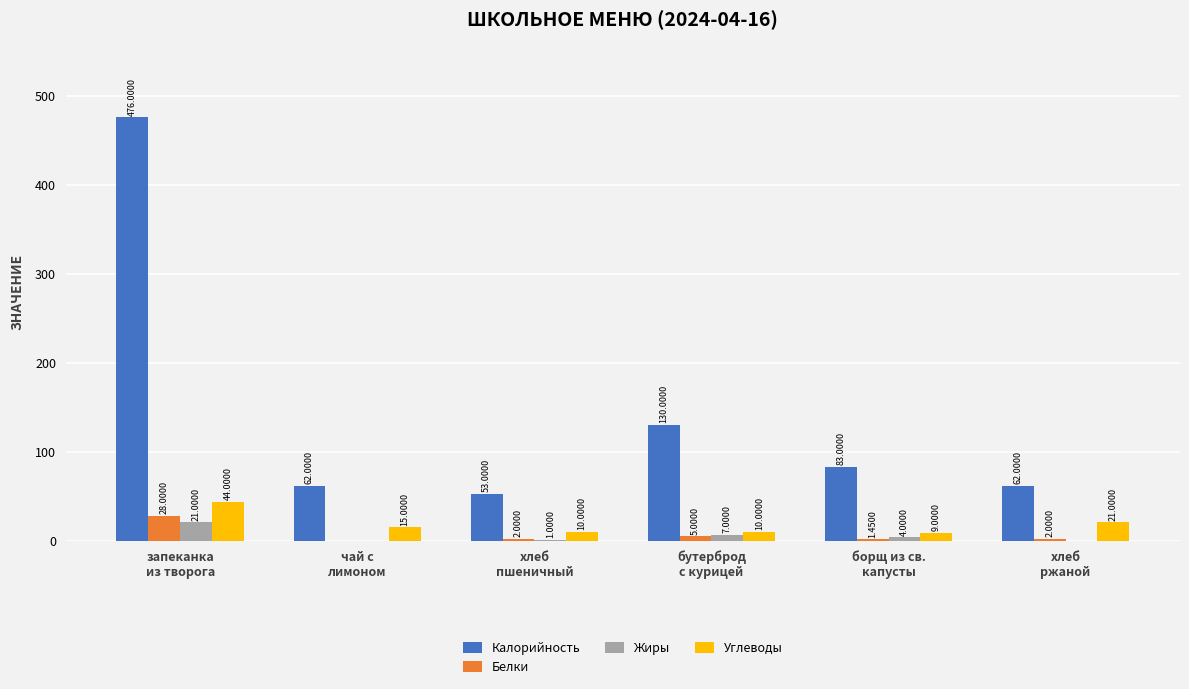

What is the sum of all Жиры values?

33.0